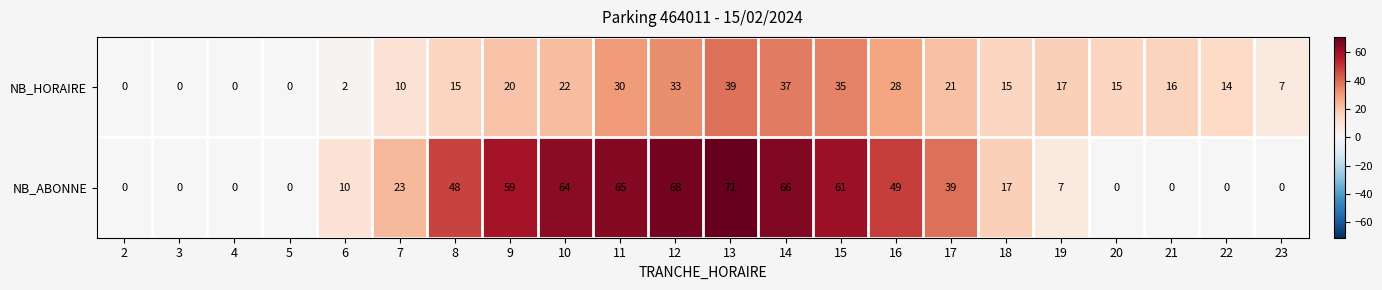

Which category has the highest value across all series?

13